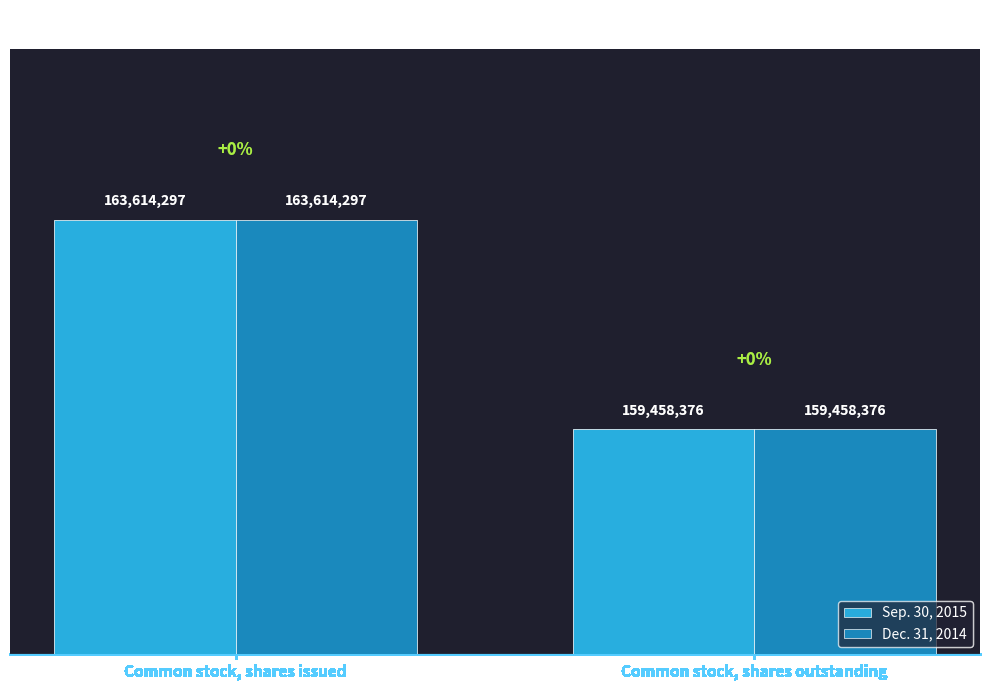

What is the difference between the Dec. 31, 2014 values at Common stock, shares outstanding and Common stock, shares issued?

4155921